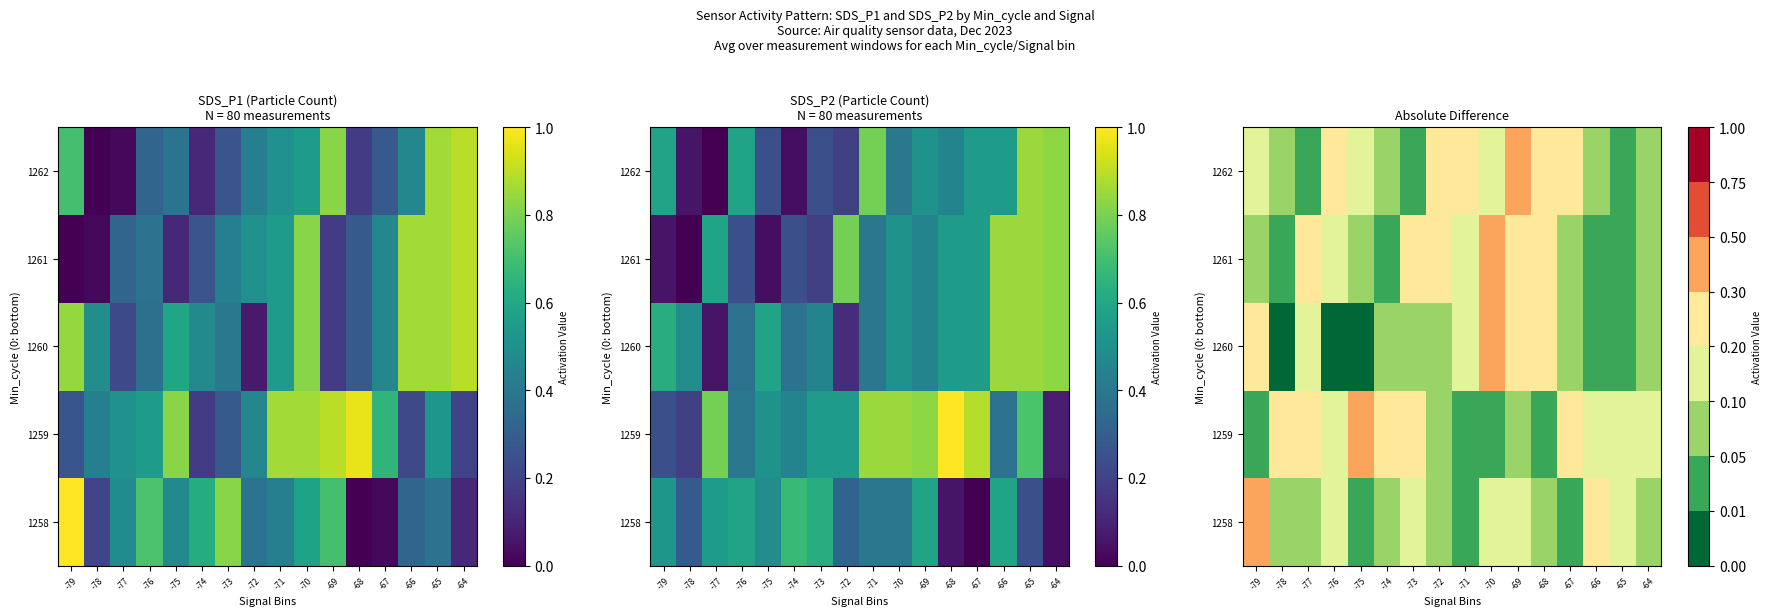

Is the value of 1258 at -76 greater than the value of 1261 at -68?

No